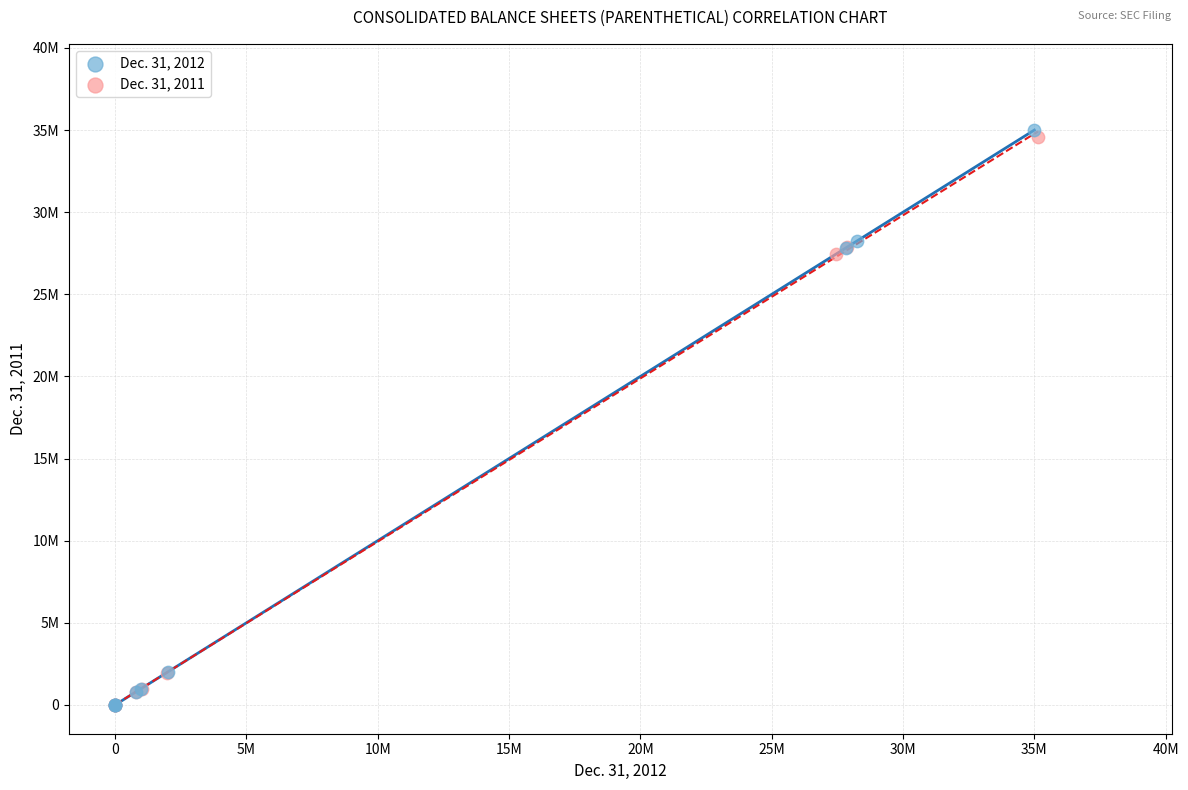

Which series contains the highest Y value?

Dec. 31, 2012